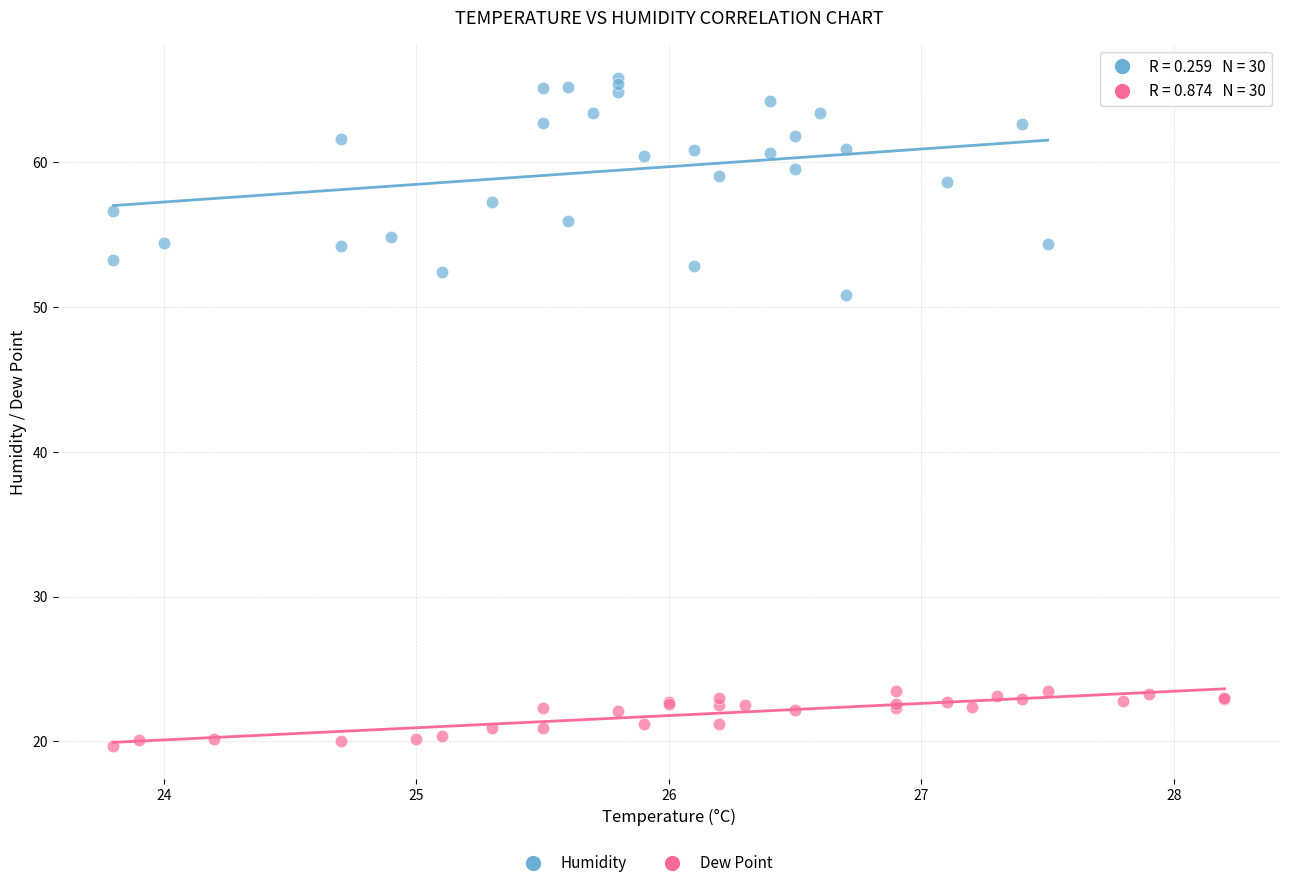

Which series contains the lowest Y value?

Dew Point